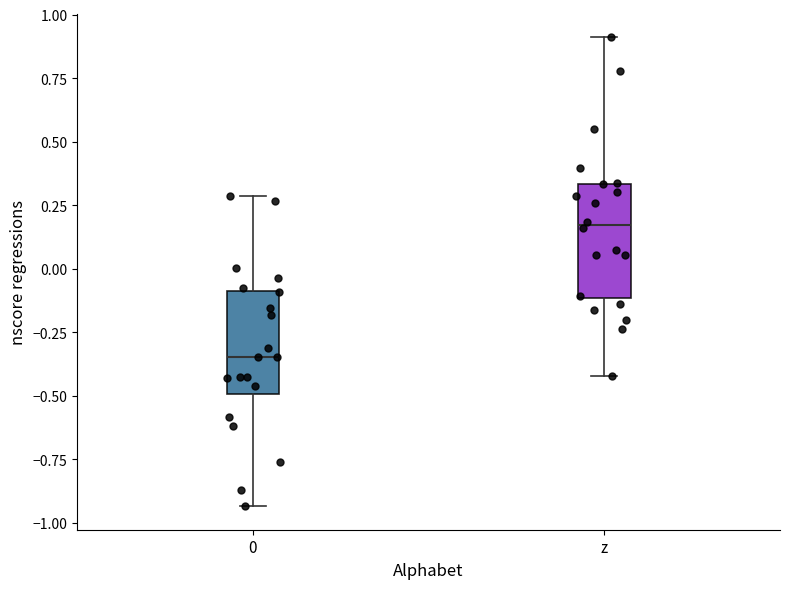

Reading left to right, read every box against the y-axis: the position of its median line, the range the box covers, and the ends of its whiskers. The values are not printed on the chart, so give them approximately, as read against the axis.

0: median -0.35, box -0.50 to -0.10, whiskers -0.95 to 0.30
z: median 0.15, box -0.10 to 0.35, whiskers -0.40 to 0.90